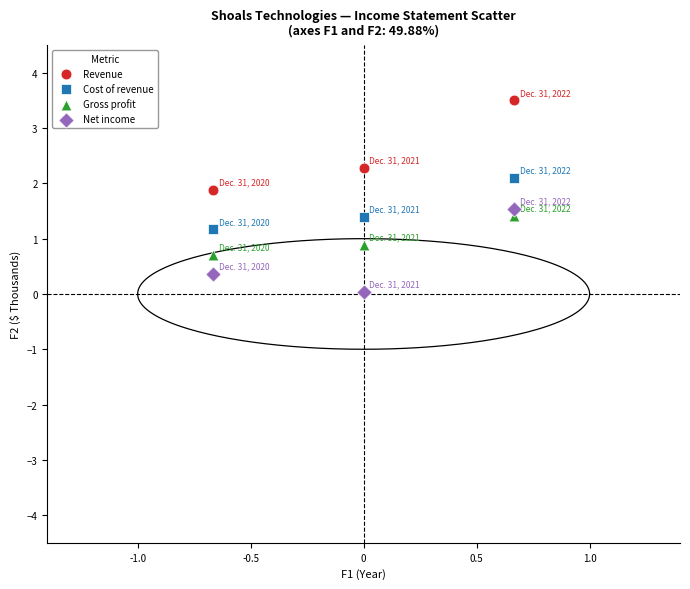

What is the X range (max minus min) for the scatter plot?

1.3